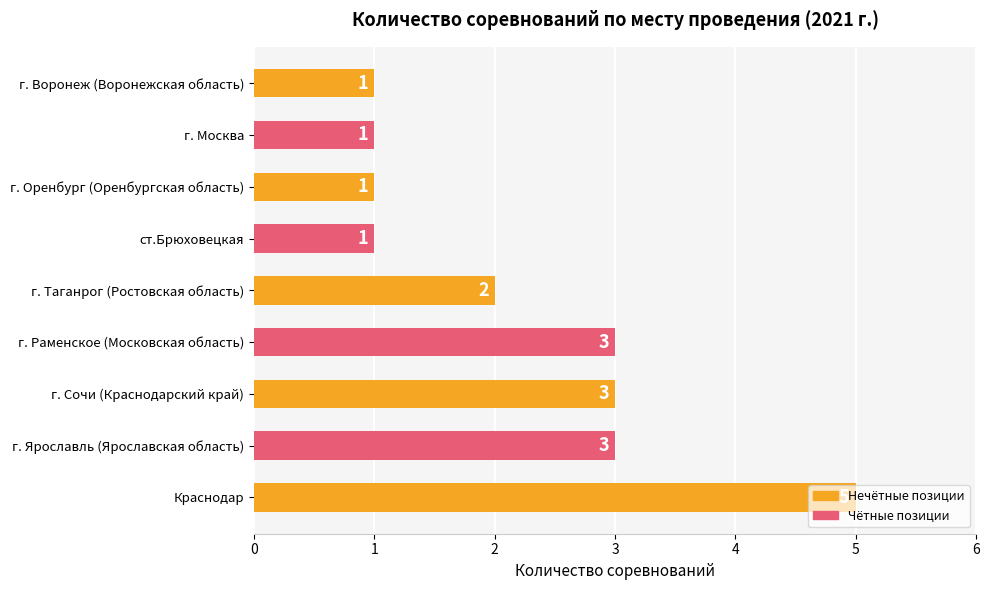

At which category does the chart reach its peak across all series?

Краснодар